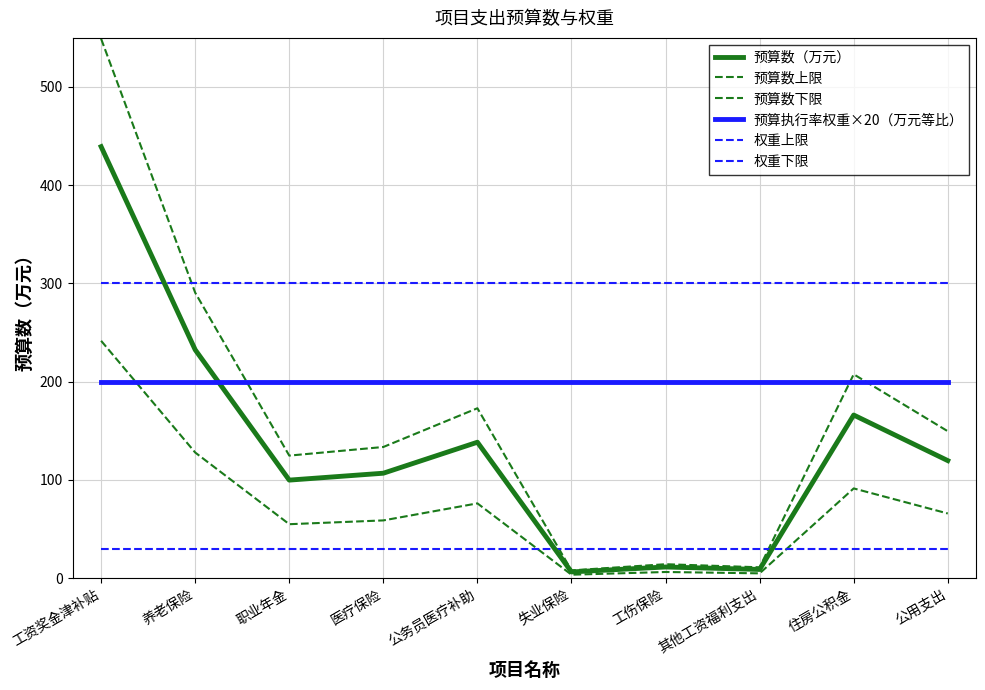

Between which two adjacent categories do 预算执行率权重×20（万元等比） and 预算数（万元） first intersect?

养老保险 and 职业年金